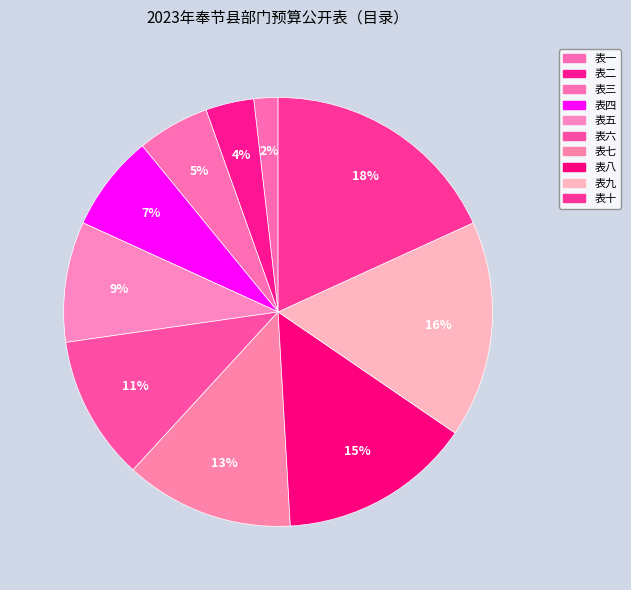

What percentage is the 表八 slice, to the nearest percent?

15%